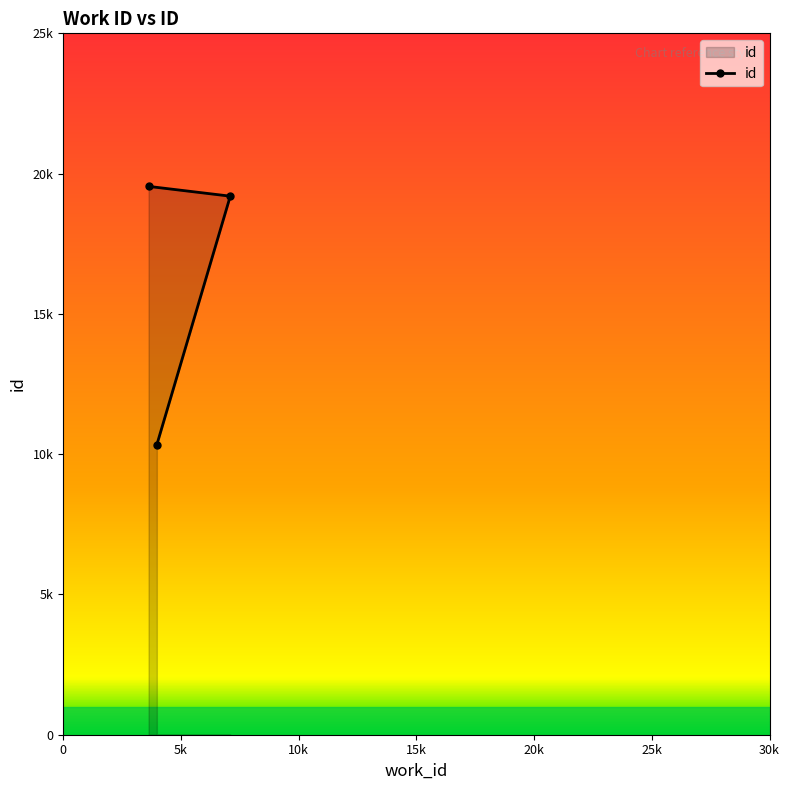

Between 7097 and 3626, which is larger?

3626